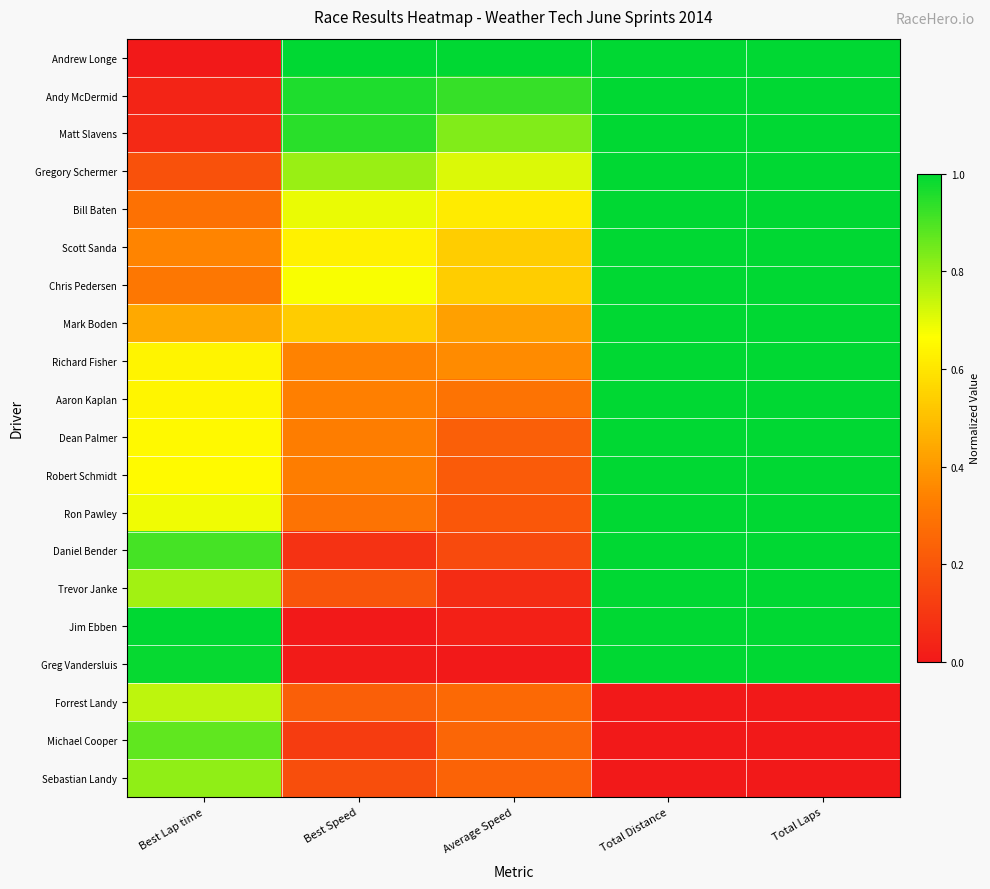

Which series has the largest total across all categories?

Andrew Longe